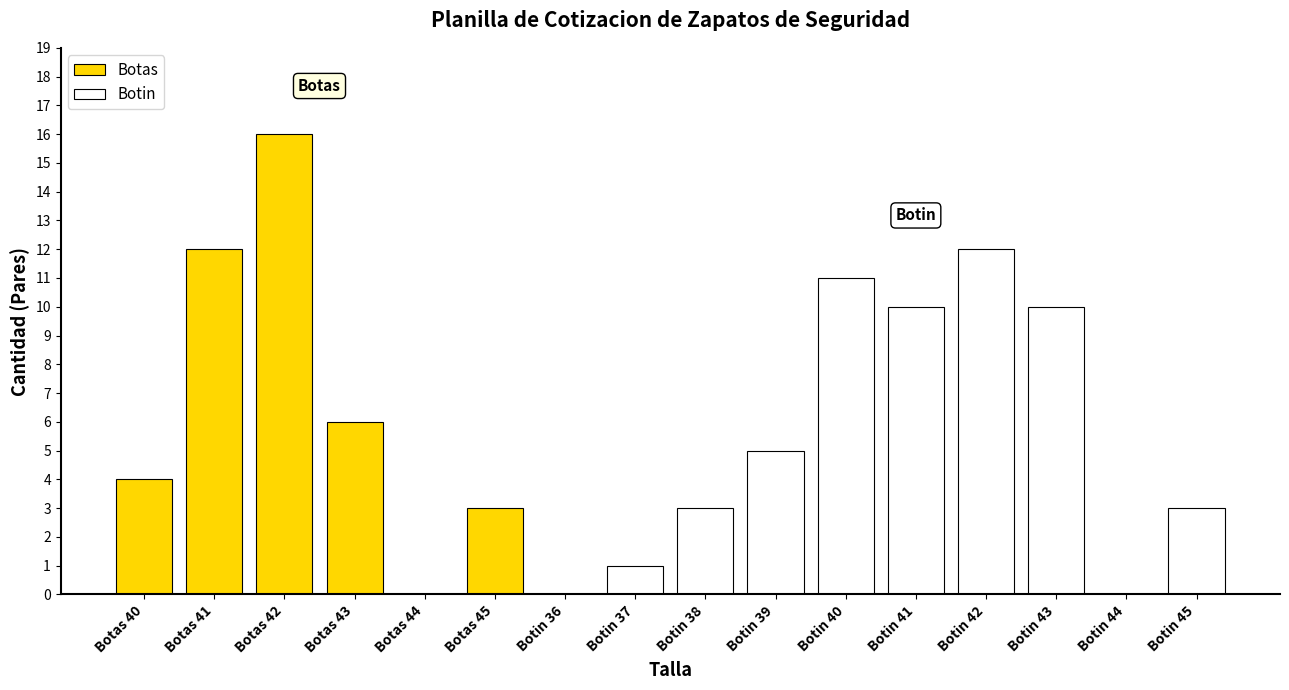

The value at Botas 44 is 7. True or false?

False